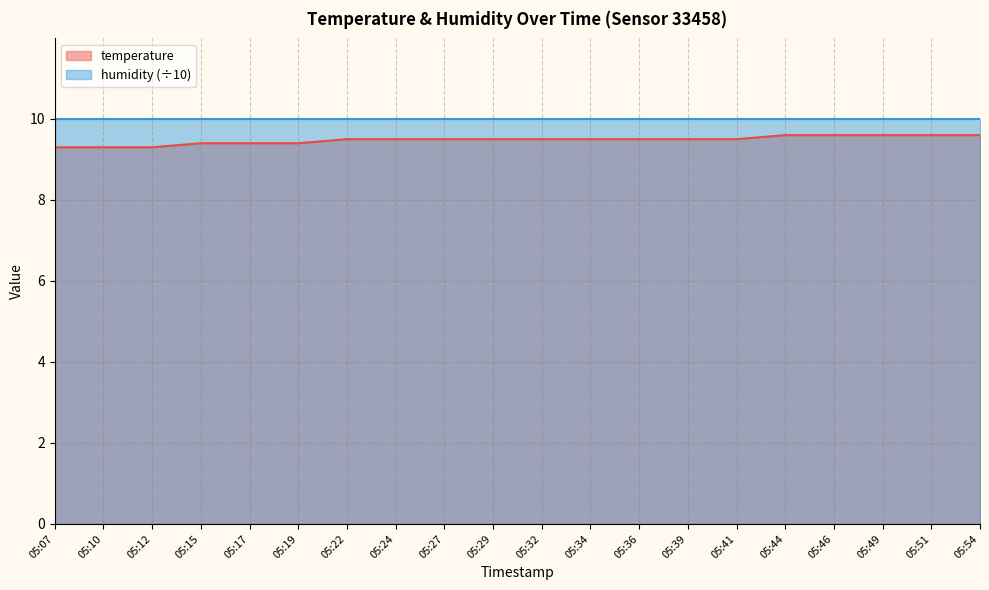

What is the difference between the values at 05:54 and 05:12?

0.3